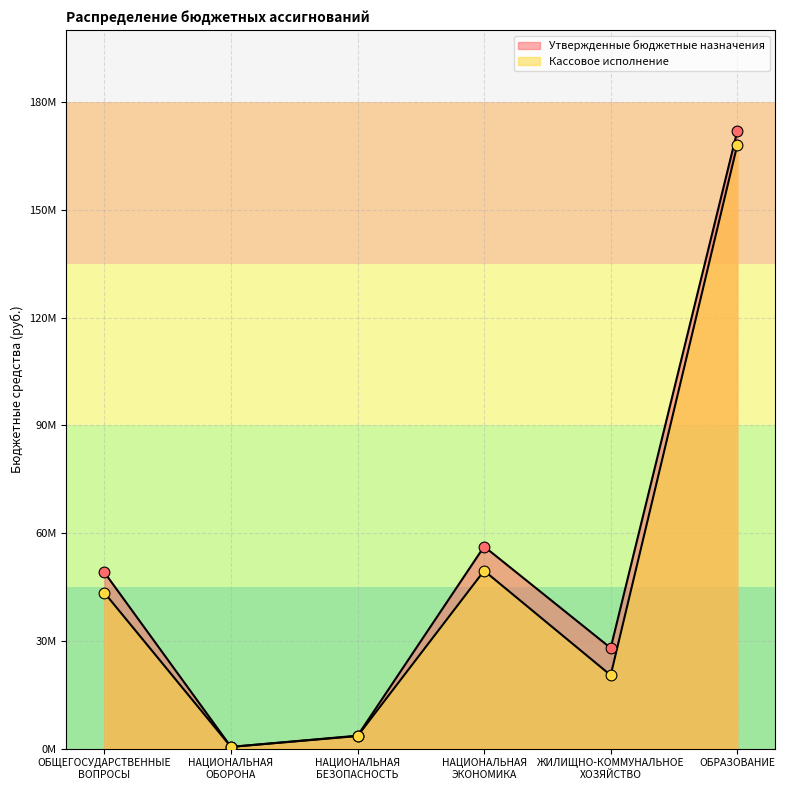

Which series contains the lowest Y value?

Утвержденные бюджетные назначения